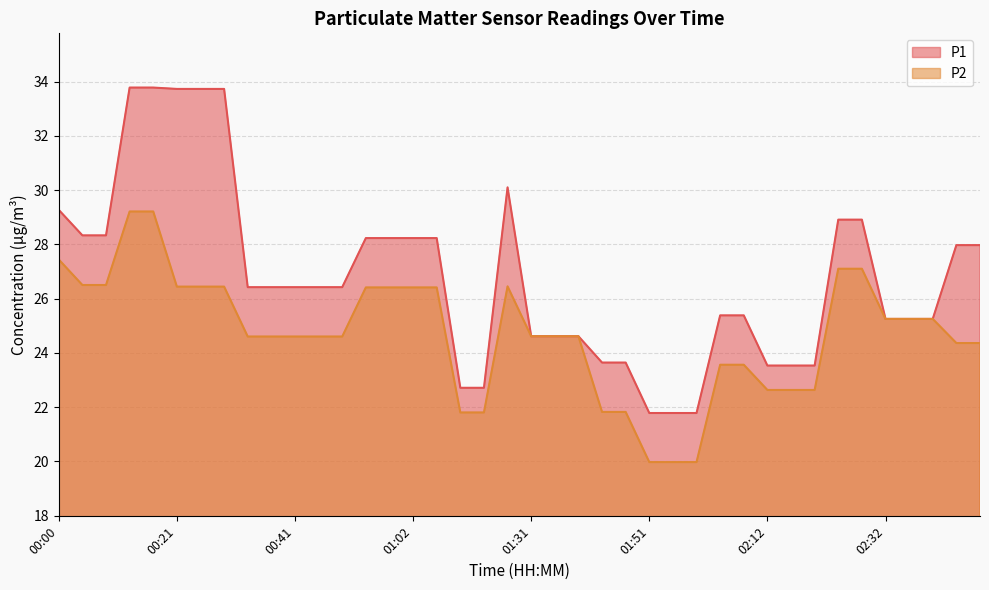

At which category is the sum across all series the highest?

00:13